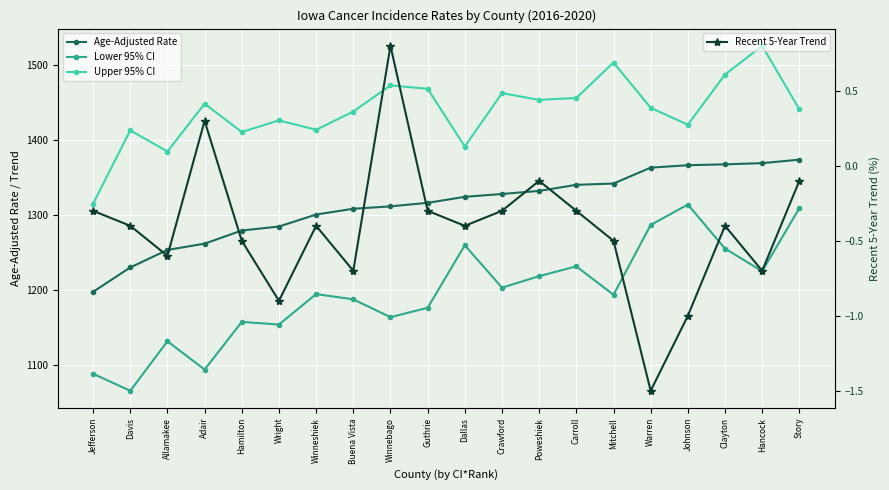

At how many categories does at least one series exceed 948?

20